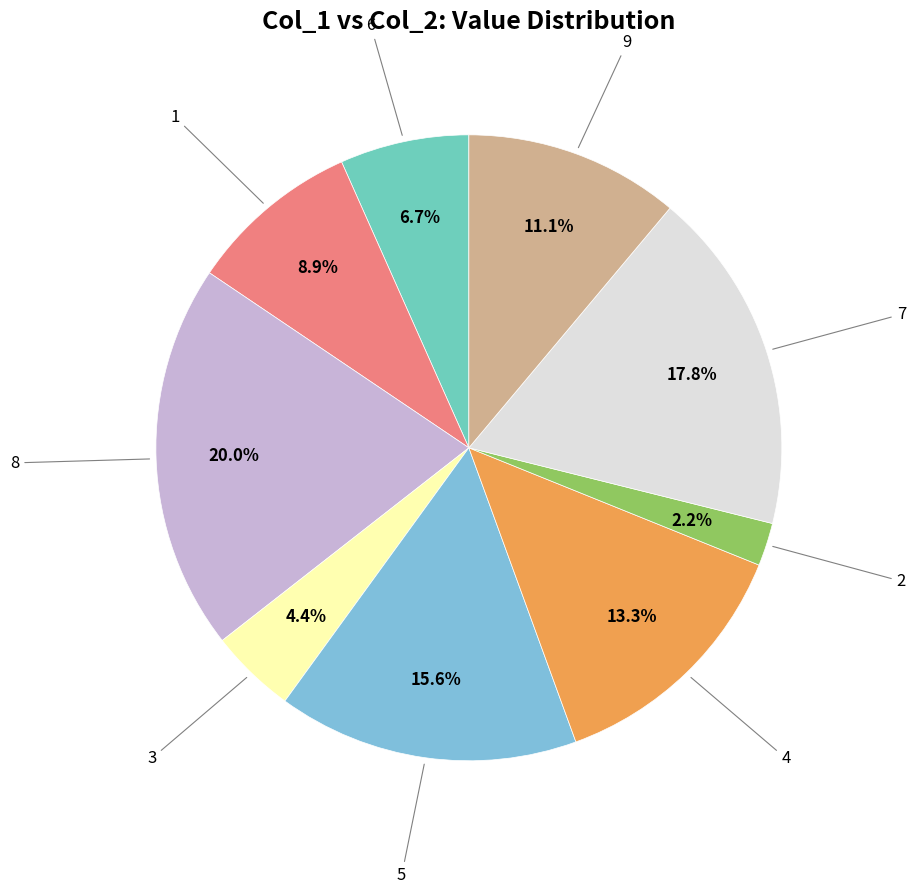

How many segments does this pie chart have?

9